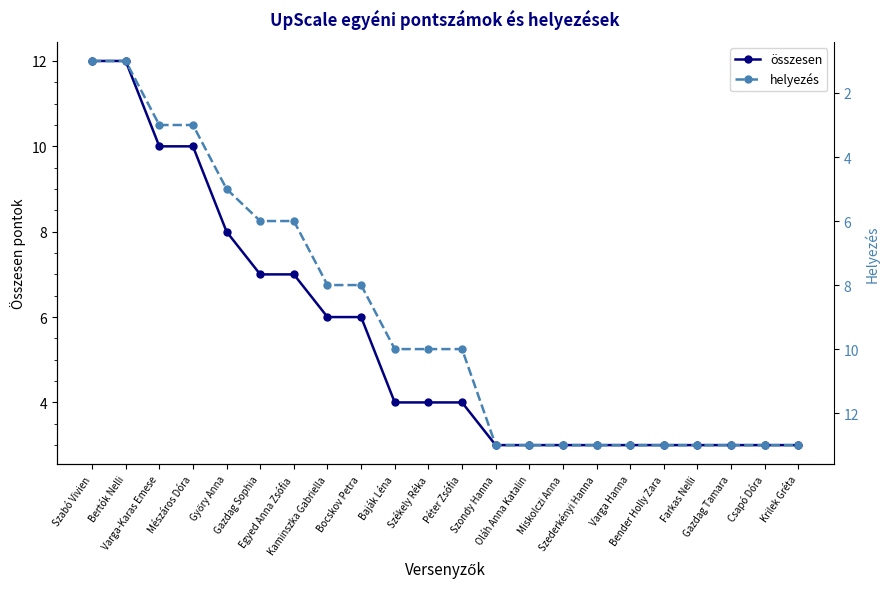

Reading left to right, extract all data points from this chart.

összesen: 12	12	10	10	8	7	7	6	6	4	4	4	3	3	3	3	3	3	3	3	3	3
helyezés: 1	1	3	3	5	6	6	8	8	10	10	10	13	13	13	13	13	13	13	13	13	13